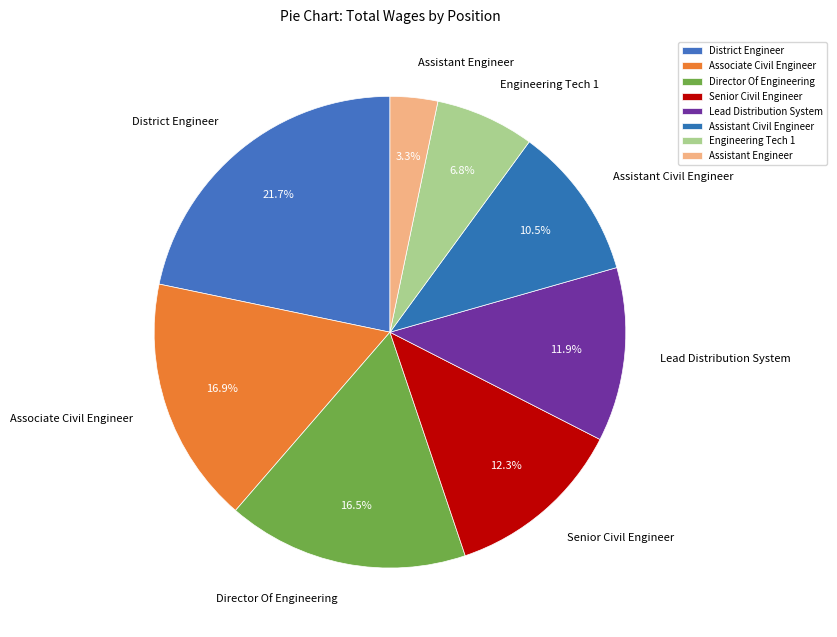

Approximately how many times larger is the value at Senior Civil Engineer compared to Engineering Tech 1?

1.8